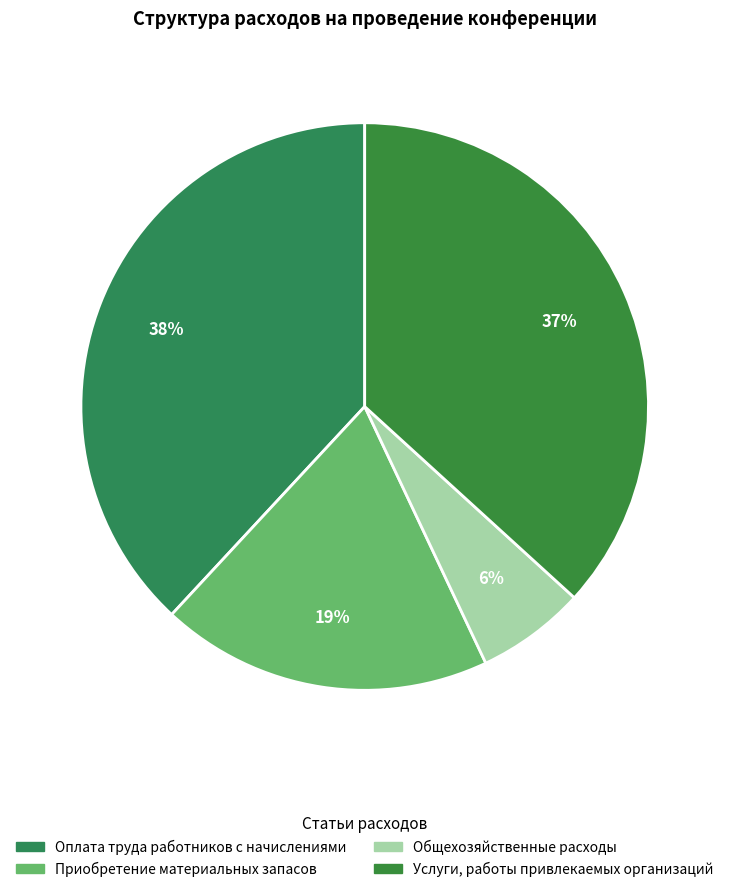

To the nearest percent, what portion does Оплата труда работников с начислениями represent?

38%